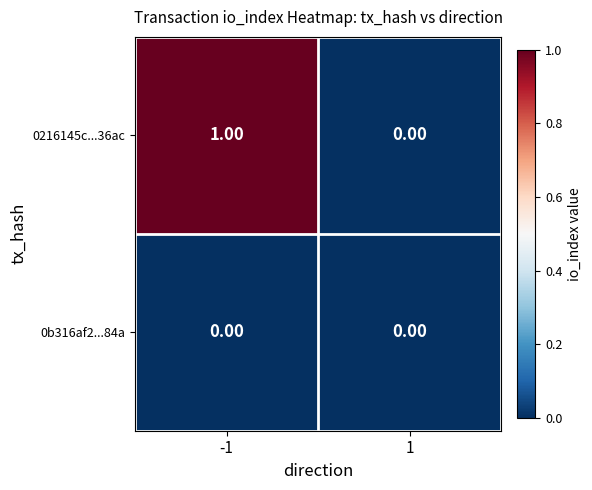

How many data points in 0216145c...36ac are less than 1?

1